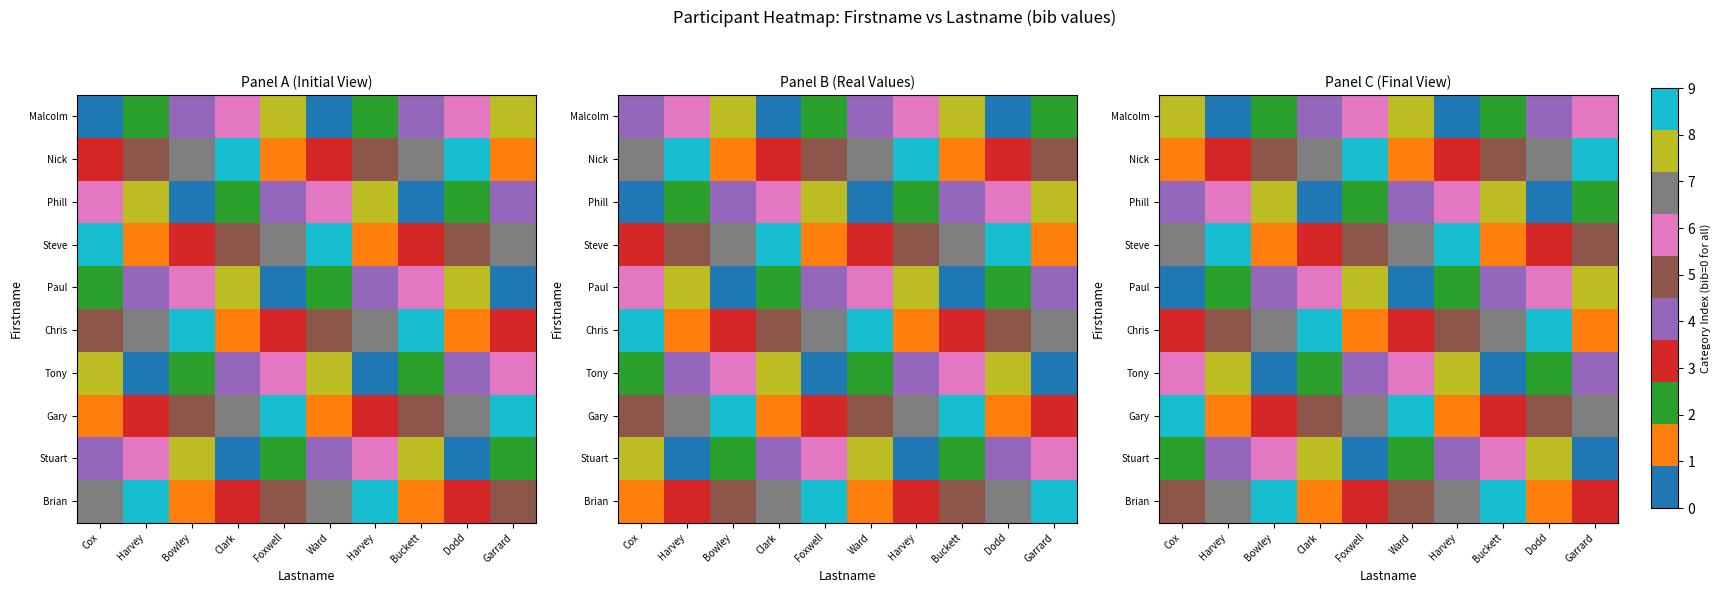

The Stuart series shows 8 at Dodd. True or false?

True